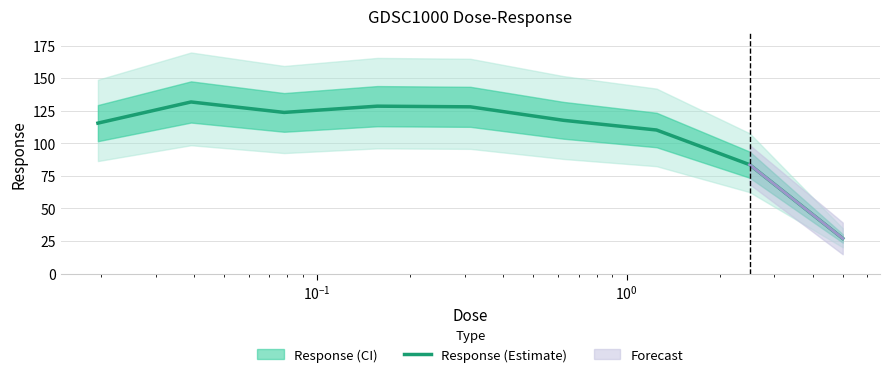

How many lines are shown in the chart?

1